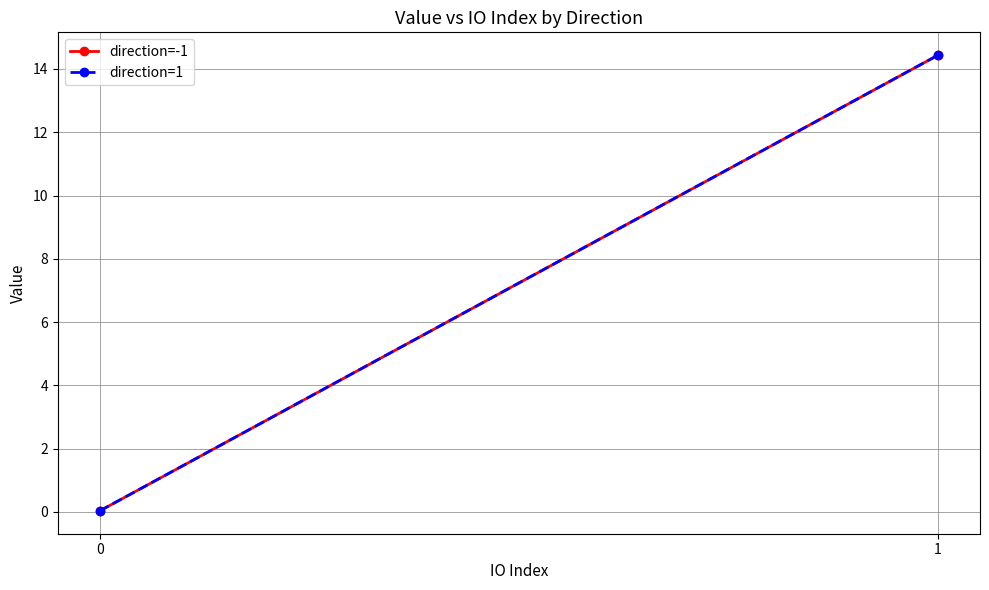

Is this an area chart (filled region under the line)?

No